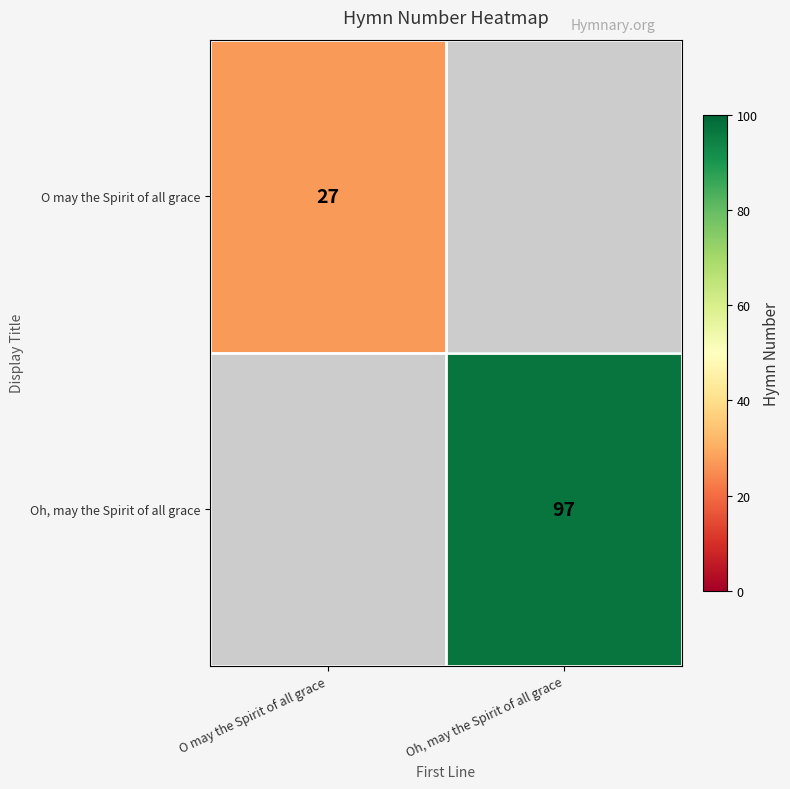

Which has a higher value, O may the Spirit of all grace or Oh, may the Spirit of all grace?

Oh, may the Spirit of all grace